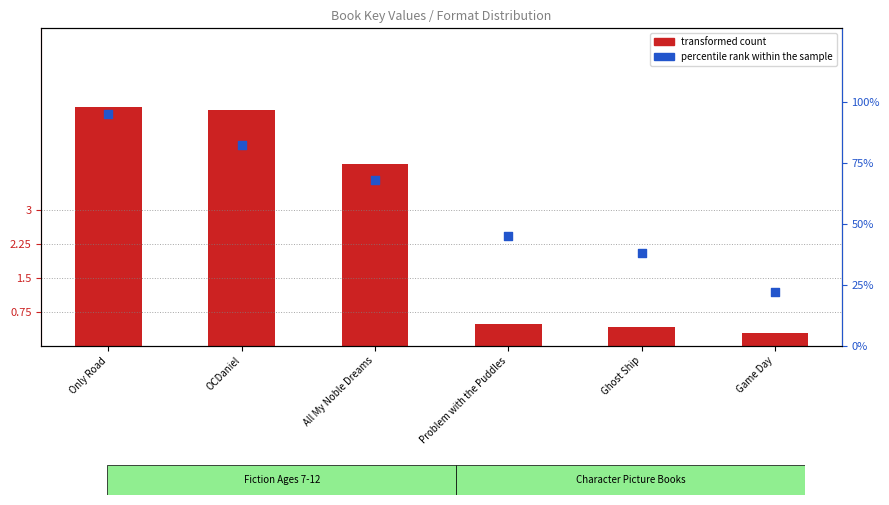

Which series has the largest total across all categories?

percentile rank within the sample